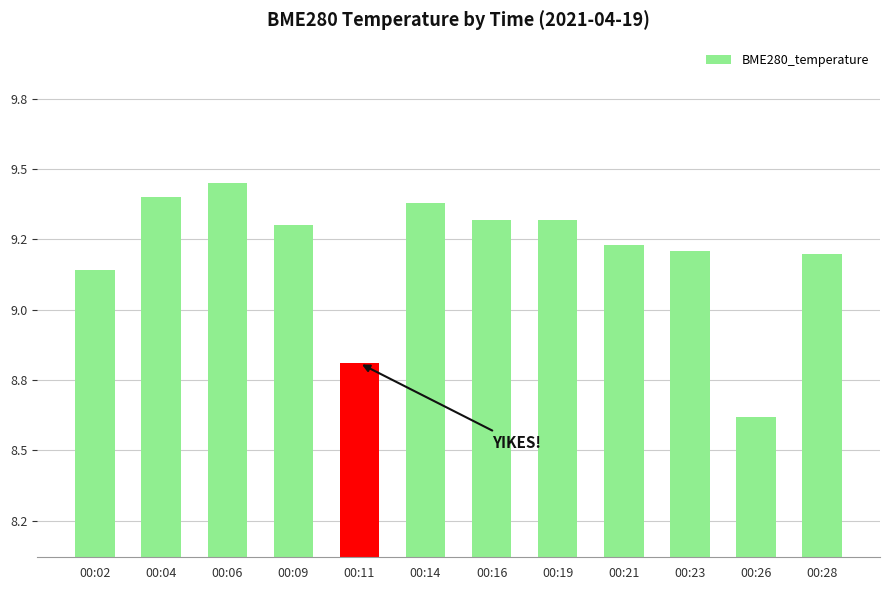

Which label corresponds to the smallest value in the chart?

00:26